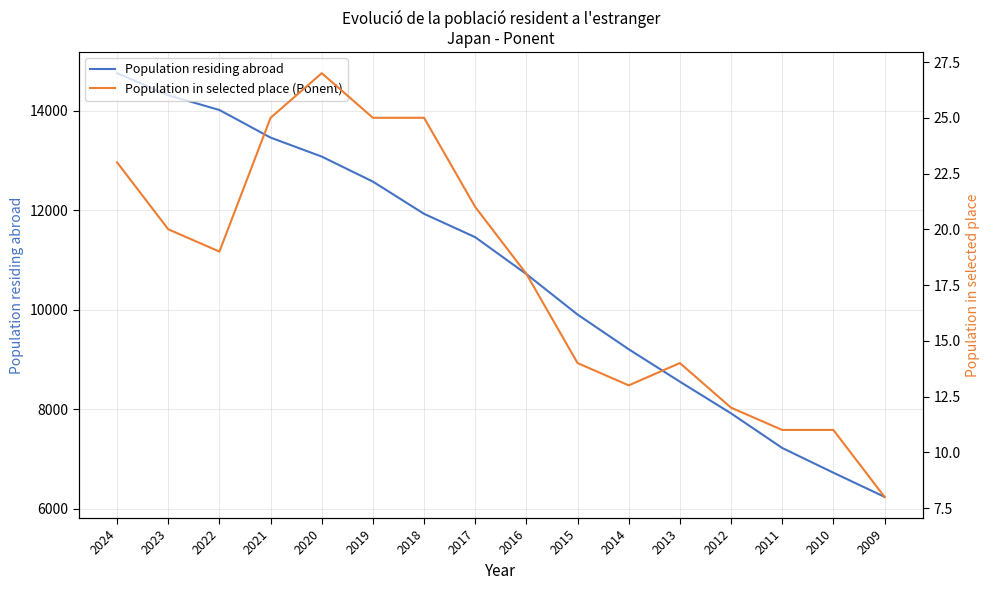

Reading left to right, what are all the values shown in this chart?

Population residing abroad: 14754	14311	14014	13459	13077	12574	11926	11456	10714	9901	9203	8551	7914	7218	6721	6235
Population in selected place (Ponent): 23	20	19	25	27	25	25	21	18	14	13	14	12	11	11	8